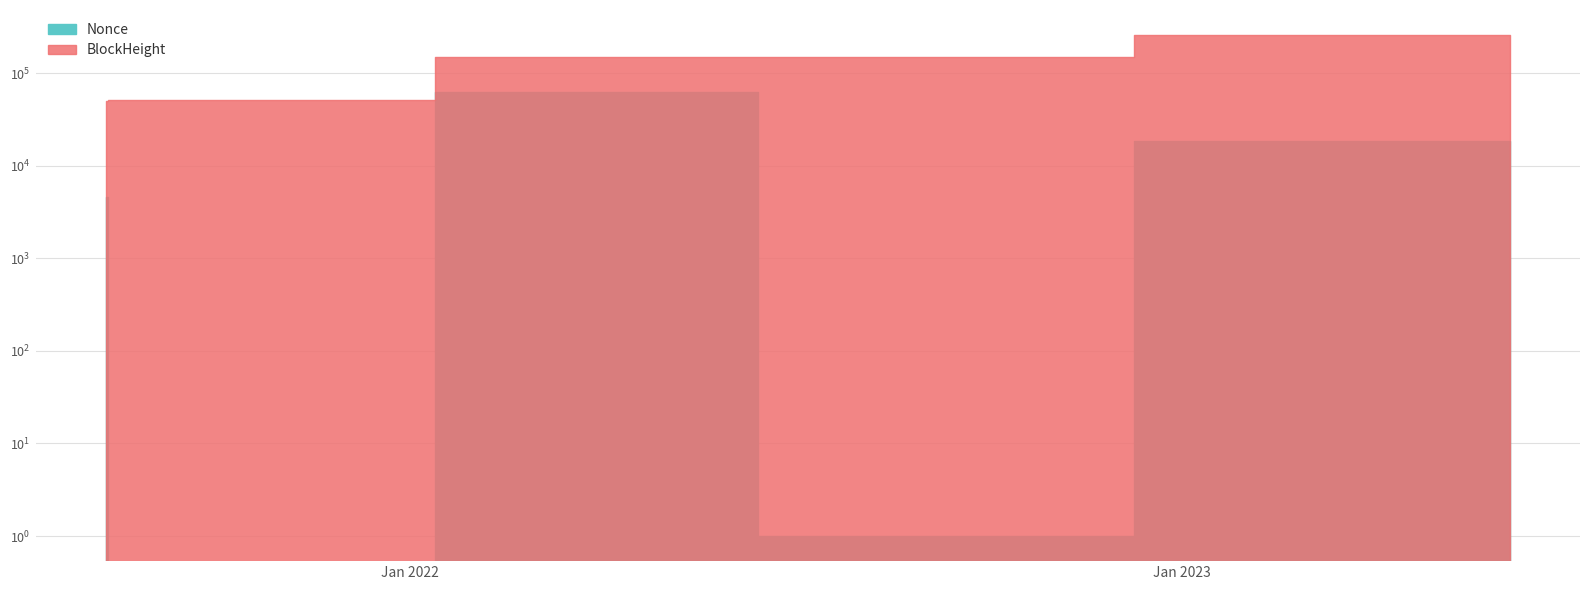

List the series in order of their overall mean, highest first.

BlockHeight, Nonce